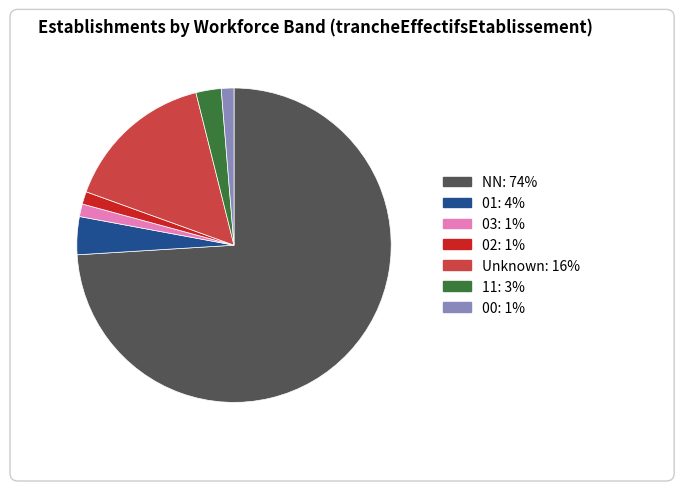

Is there any slice that represents more than half of the pie?

Yes